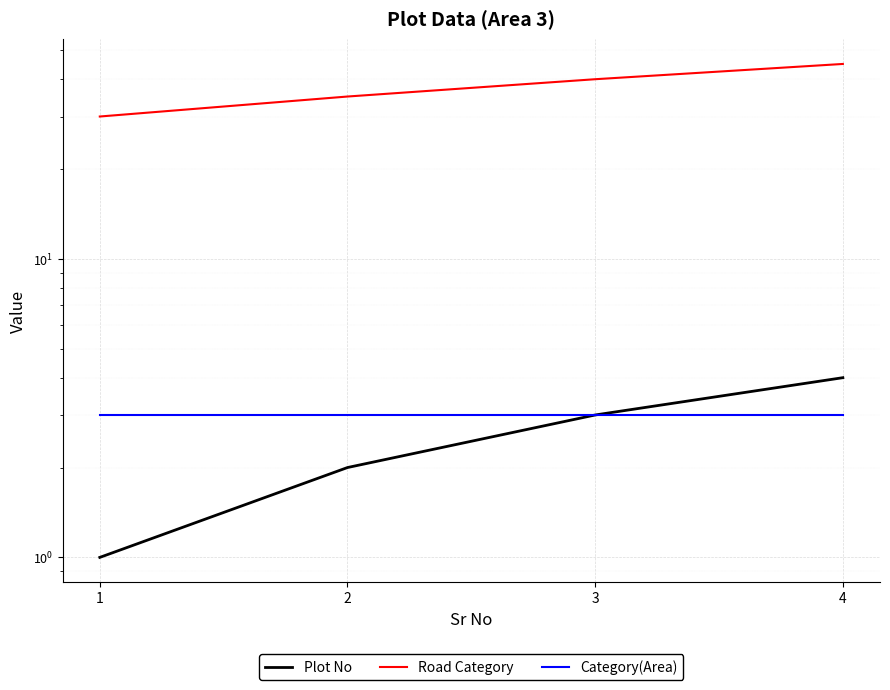

What is the difference between the second highest and minimum values in the Plot No series?

2